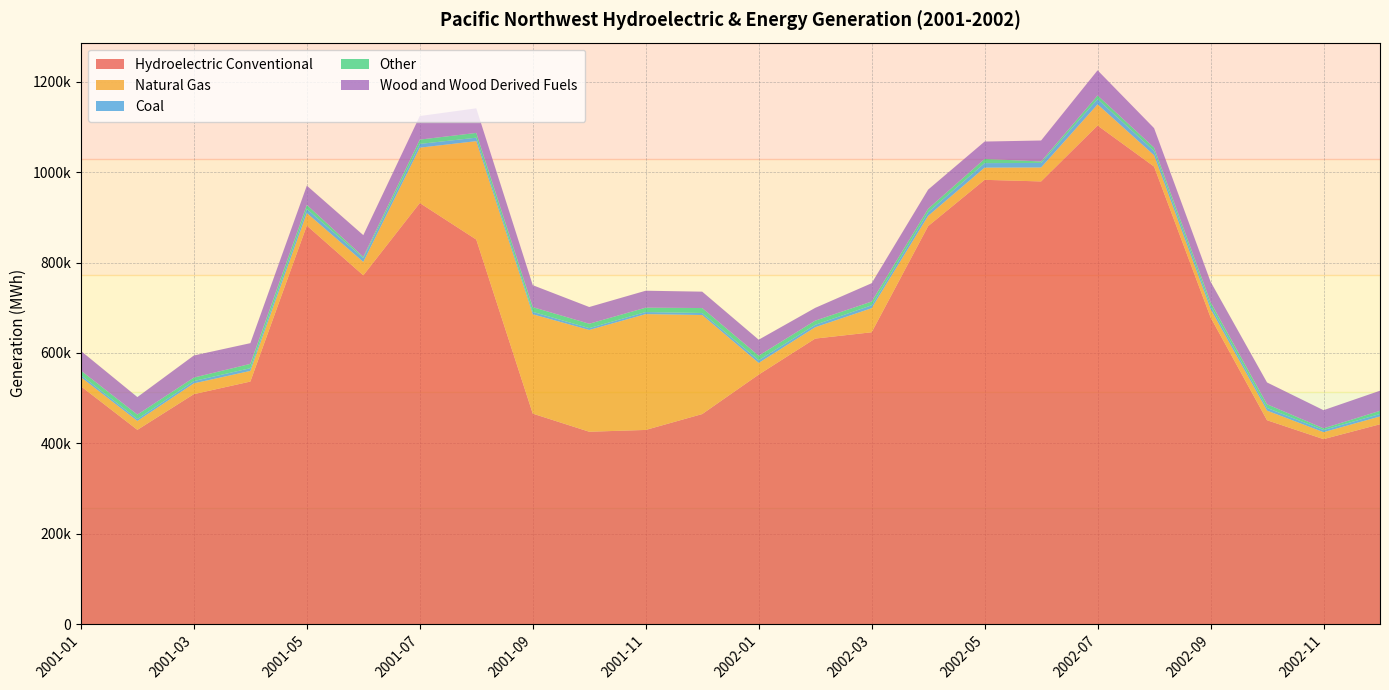

Reading left to right, list all the values displayed in this chart.

Hydroelectric Conventional: 526211	429832	508810	536699	881697	771674	931653	850784	465699	425662	429646	464760	552081	631732	645720	880596	982948	979406	1103055	1012272	678878	451118	409313	442202
Natural Gas: 20201	19717	23862	23532	27751	29712	122487	217751	219790	225144	256228	219111	25772	25084	53245	22682	26962	30861	46935	25136	18355	21315	15377	17264
Coal: 4716	4367	5169	6013	8842	8610	8242	7663	5420	4108	4637	4497	6113	5432	6476	8177	10029	10095	11420	9299	7385	5954	4799	5493
Other: 9793	9640	7633	9538	9267	2636	9579	10533	10382	9629	9627	10930	9946	9119	8209	7453	9267	3205	8251	7563	7890	8041	3681	6958
Wood and Wood Derived Fuels: 43491	38758	48866	45811	42542	47917	52139	54431	48600	37031	37490	36259	35362	28296	40558	42420	38430	46385	55582	43066	45272	48275	40166	44491